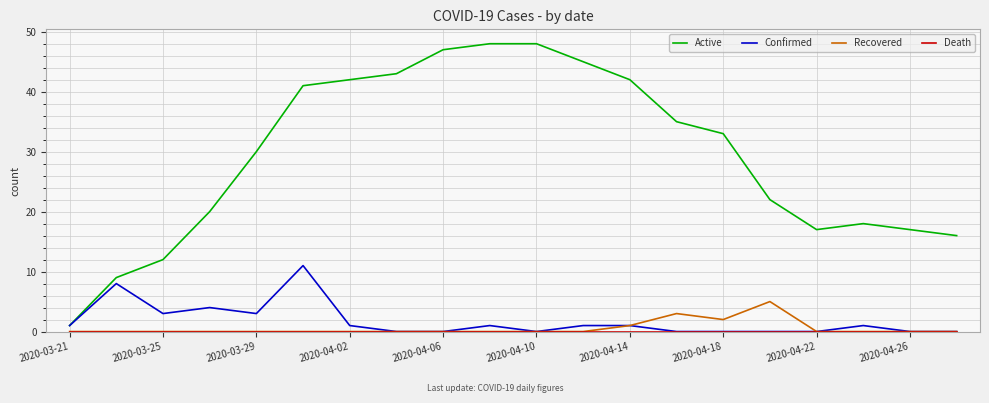

Which series has the largest range (max minus min)?

Active